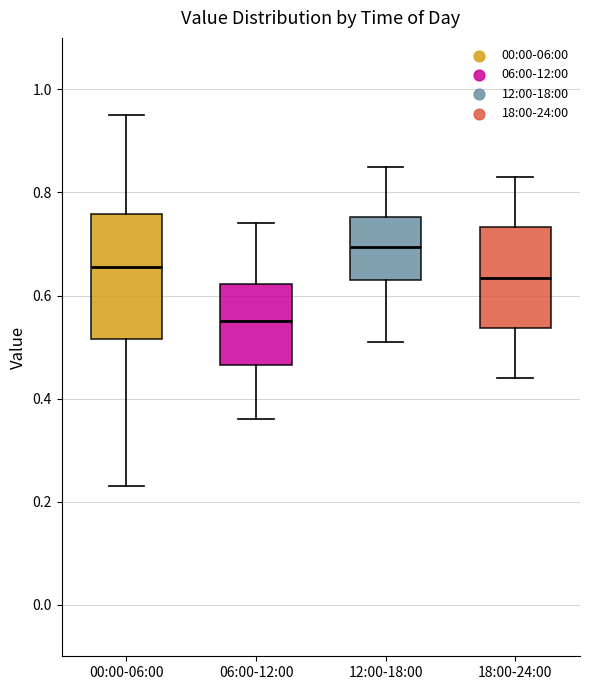

Reading left to right, read every box against the y-axis: the position of its median line, the range the box covers, and the ends of its whiskers. The values are not printed on the chart, so give them approximately, as read against the axis.

00:00-06:00: median 0.66, box 0.52 to 0.76, whiskers 0.24 to 0.96
06:00-12:00: median 0.56, box 0.46 to 0.62, whiskers 0.36 to 0.74
12:00-18:00: median 0.70, box 0.64 to 0.76, whiskers 0.52 to 0.86
18:00-24:00: median 0.64, box 0.54 to 0.74, whiskers 0.44 to 0.84